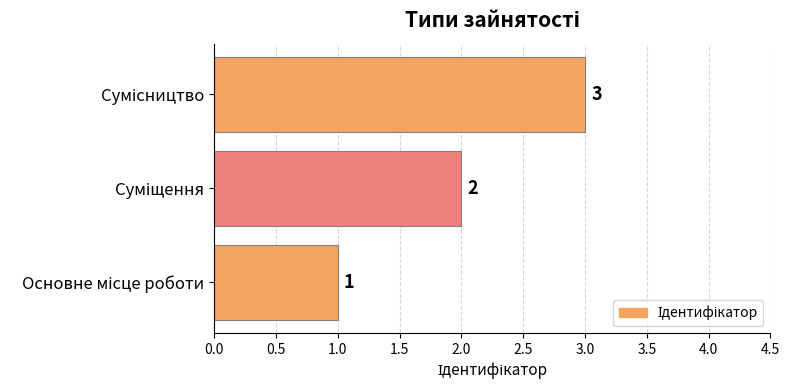

What is the sum of all values?

6